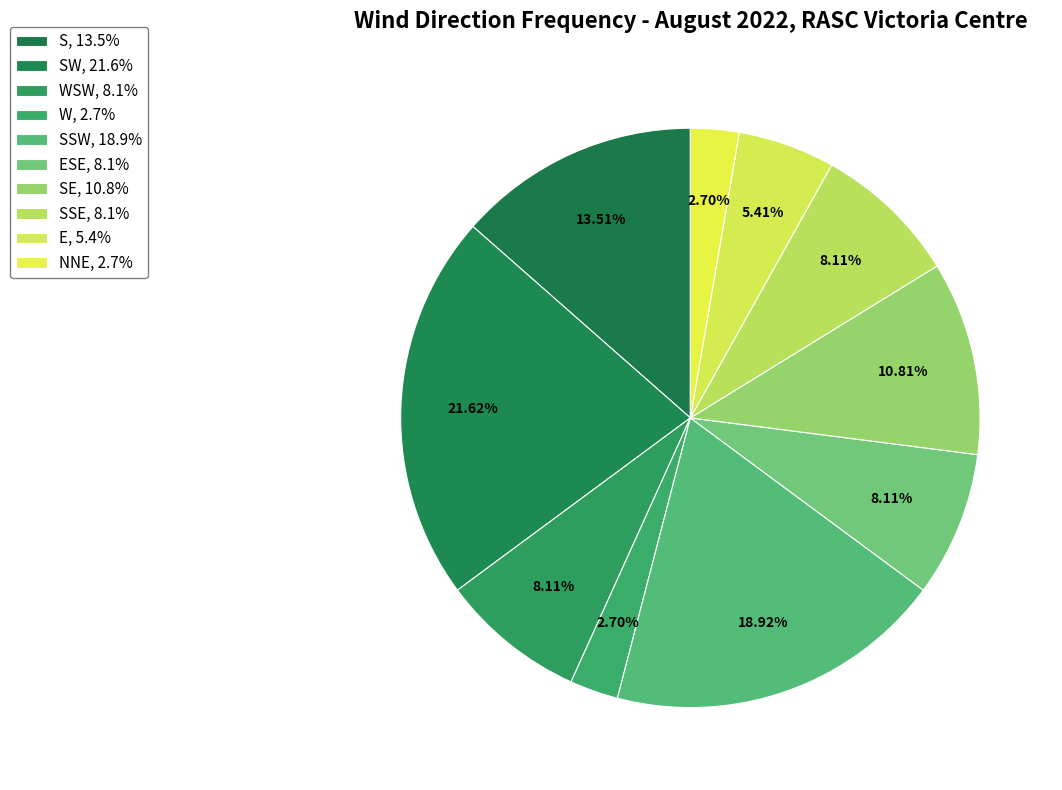

How many segments does this pie chart have?

10